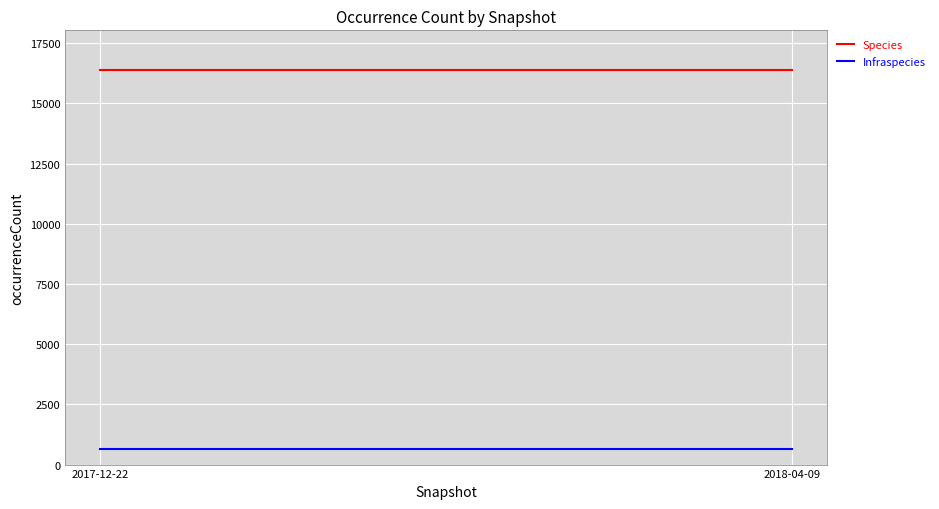

The Infraspecies series shows 652 at 2018-04-09. True or false?

True